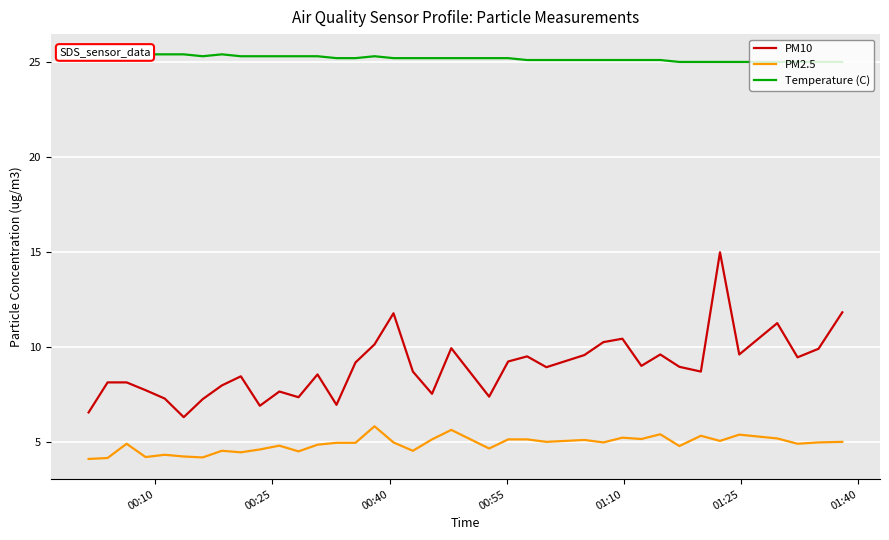

True or false: Temperature (C) and PM10 cross at least once.

False